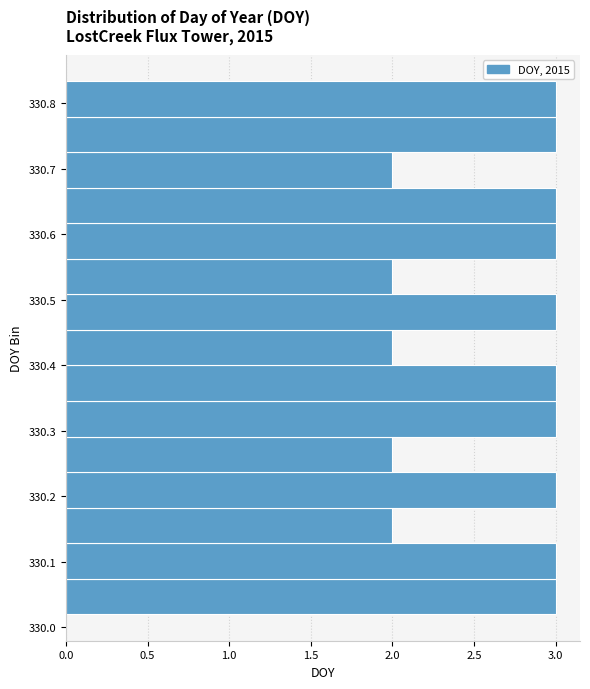

Reading bottom to top, list every bar in this chart as the range it spans on the y-axis followed by its length. Neither the bar edges nor the lengths are printed on the chart, so give them approximately, as read against the axes.

330.02 to 330.07: 3
330.07 to 330.13: 3
330.13 to 330.18: 2
330.18 to 330.24: 3
330.24 to 330.29: 2
330.29 to 330.35: 3
330.35 to 330.40: 3
330.40 to 330.45: 2
330.45 to 330.51: 3
330.51 to 330.56: 2
330.56 to 330.62: 3
330.62 to 330.67: 3
330.67 to 330.72: 2
330.72 to 330.78: 3
330.78 to 330.83: 3